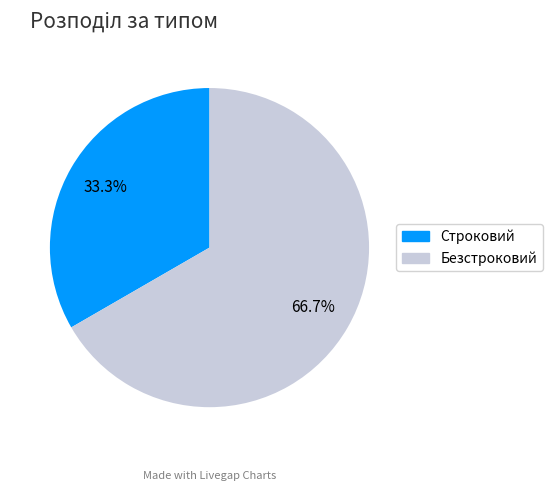

To the nearest percent, what portion does Безстроковий represent?

67%